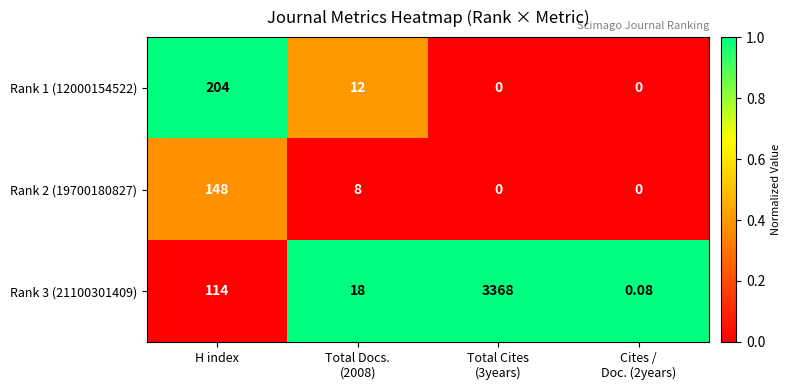

At which label is Rank 3 (21100301409) closest to 1684?

H index